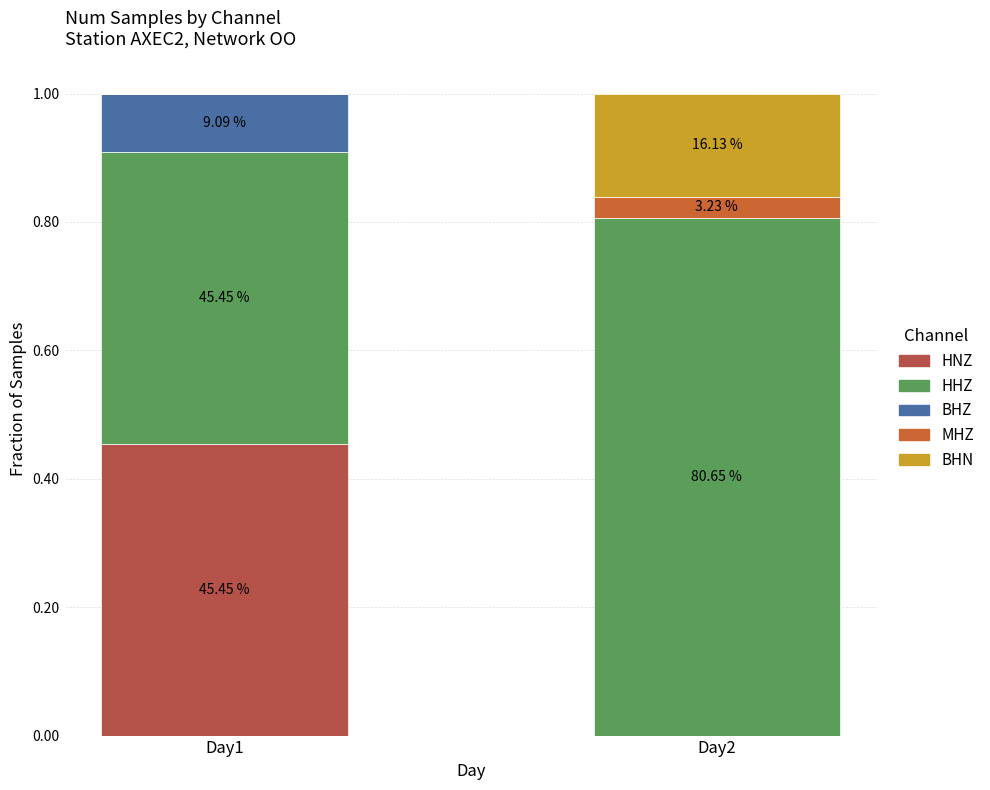

Does the chart contain stacked bars?

Yes